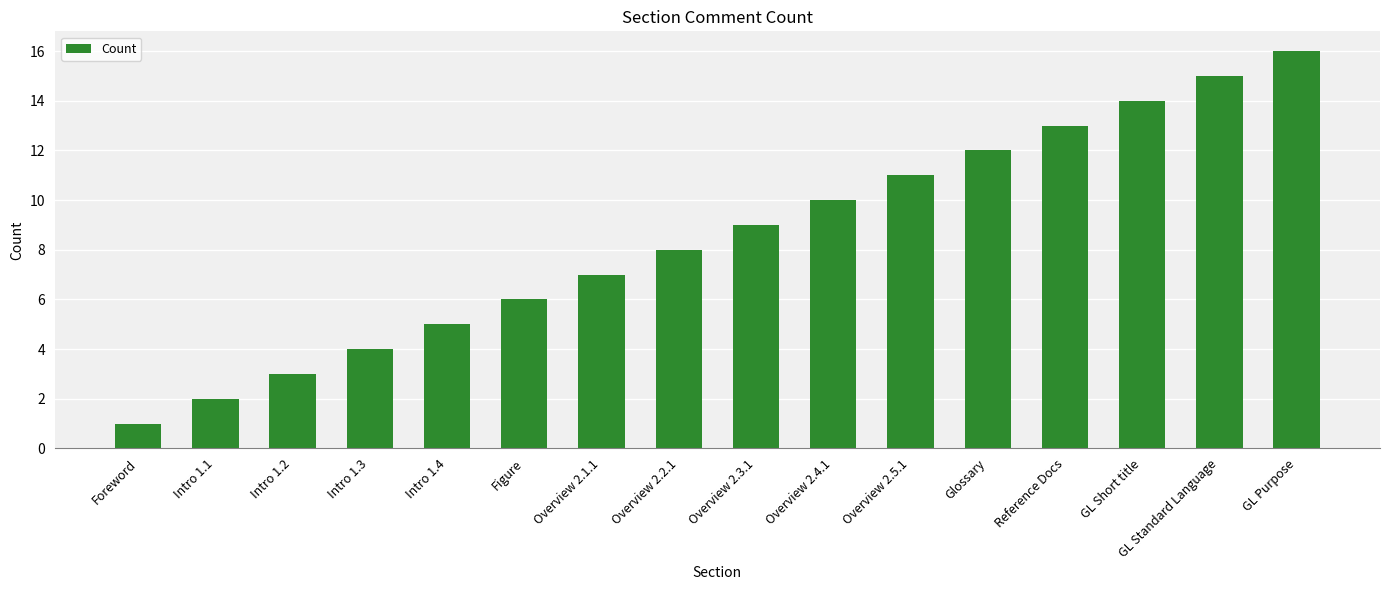

What is the smallest value displayed?

1